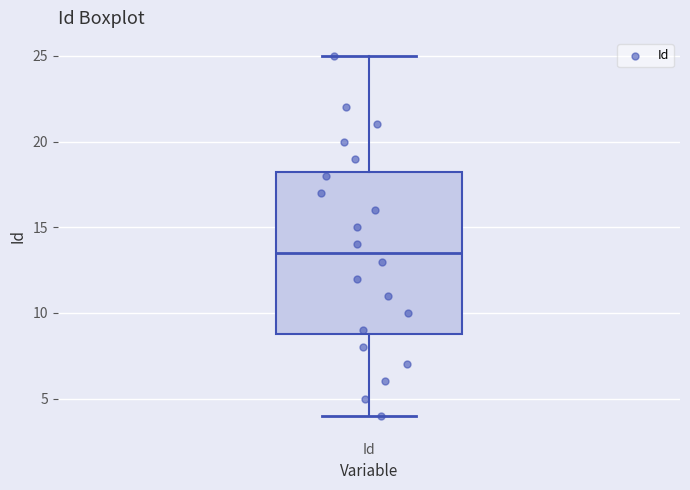

Read this box plot against the y-axis: the position of the median line, the range covered by the box, and the ends of both whiskers. The values are not printed on the chart, so give them approximately, as read against the axis.

median 13.5, box 9.0 to 18.5, whiskers 4.0 to 25.0